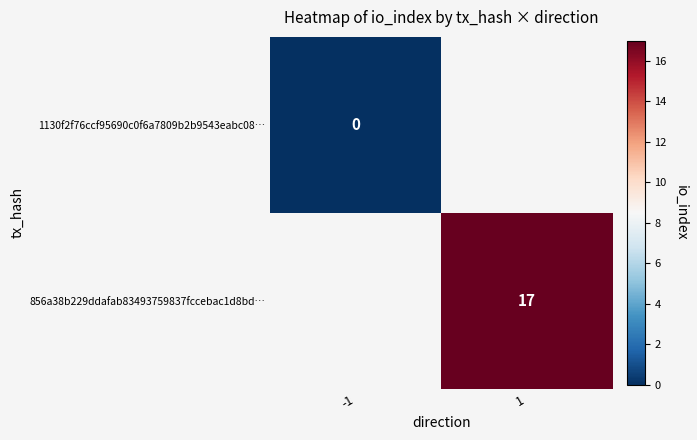

Is the value of 1130f2f76ccf95690c0f6a7809b2b9543eabc08… at -1 greater than the value of 856a38b229ddafab83493759837fccebac1d8bd… at 1?

No